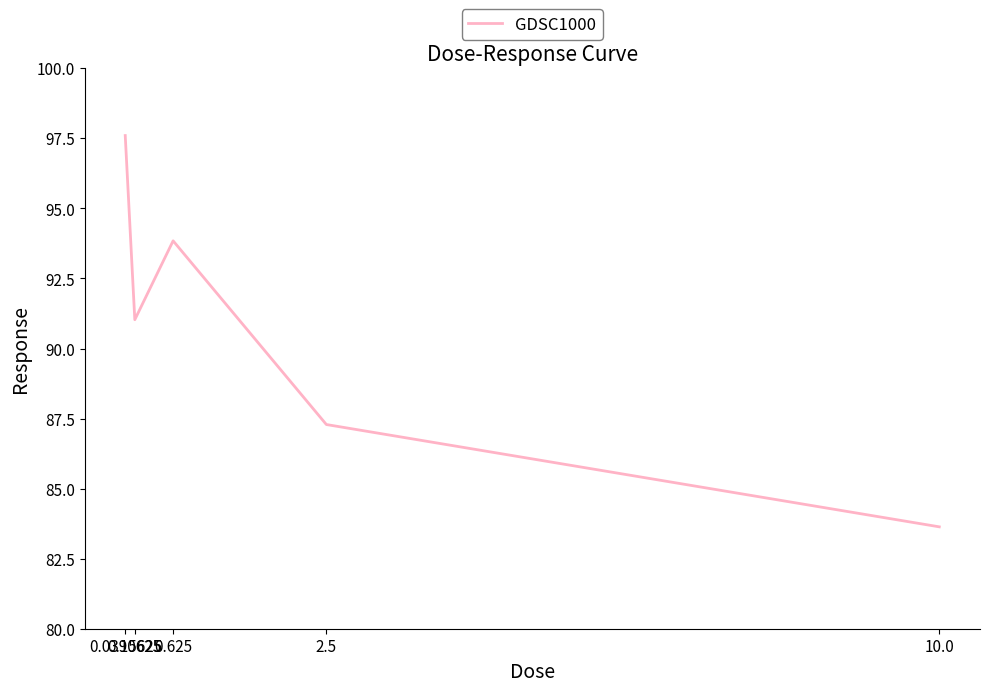

What is the sum of all values?

453.4